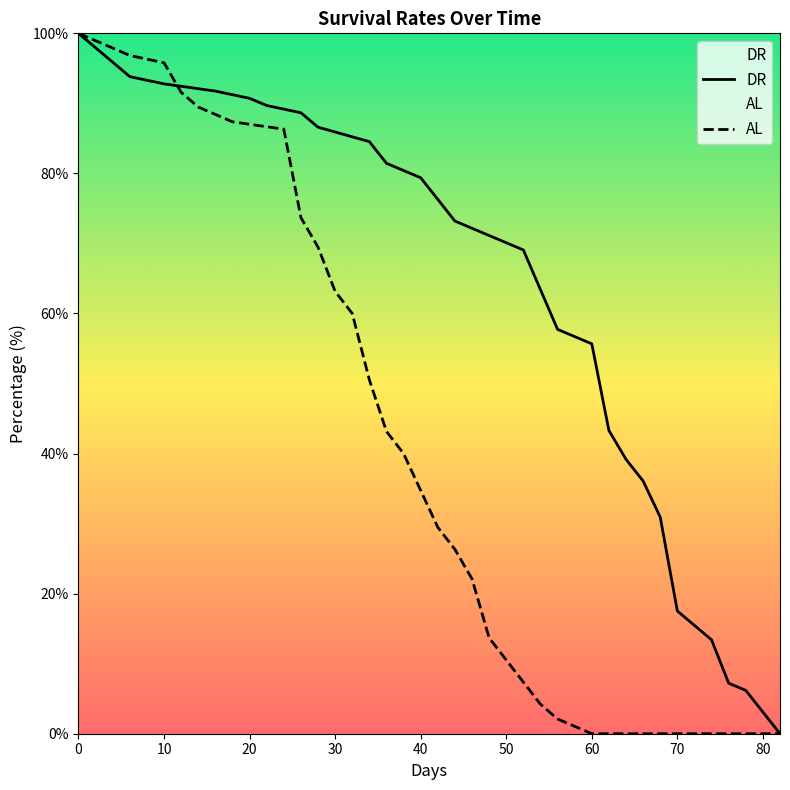

What is the highest value of the DR series?

100.0